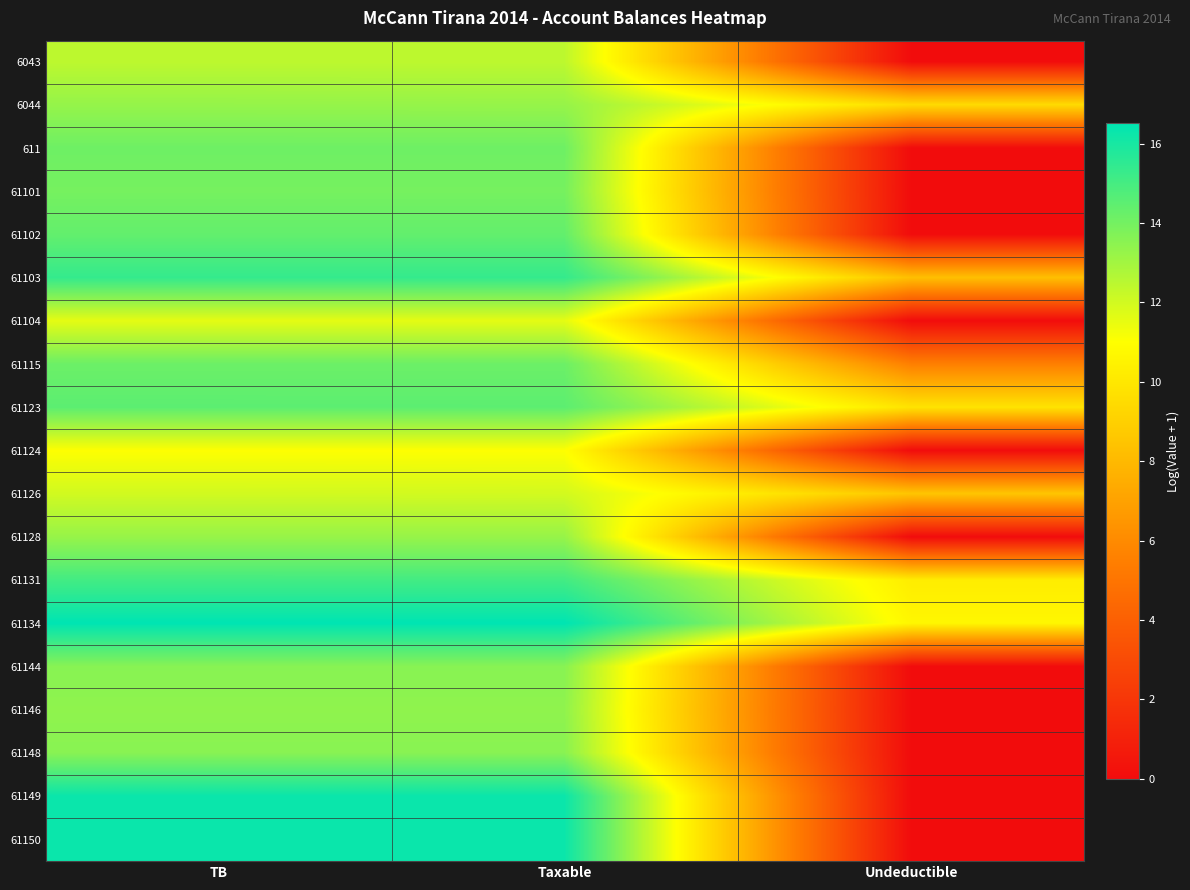

At which category is the sum across all series the highest?

TB